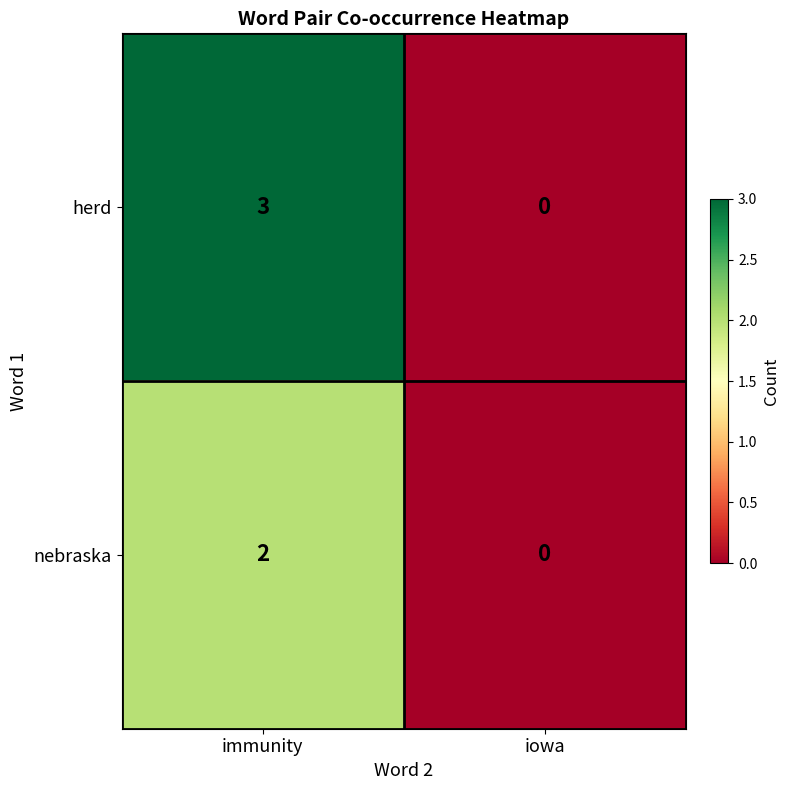

Count the number of data series in this chart.

2